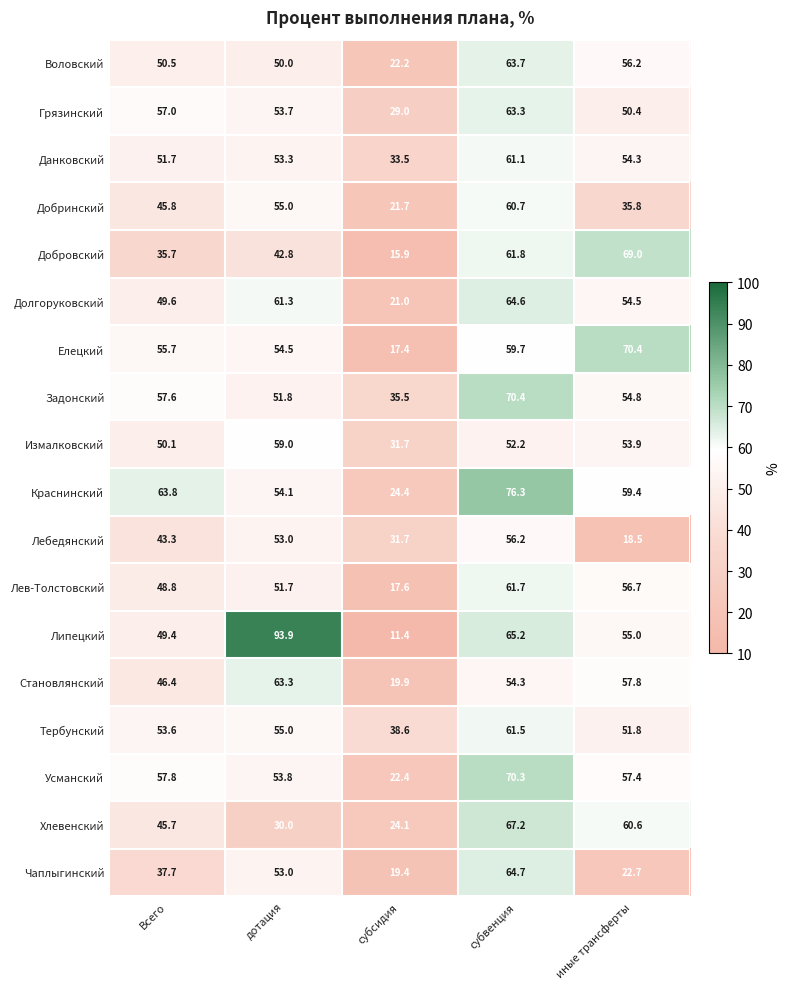

At which label does Грязинский first exceed 53?

Всего